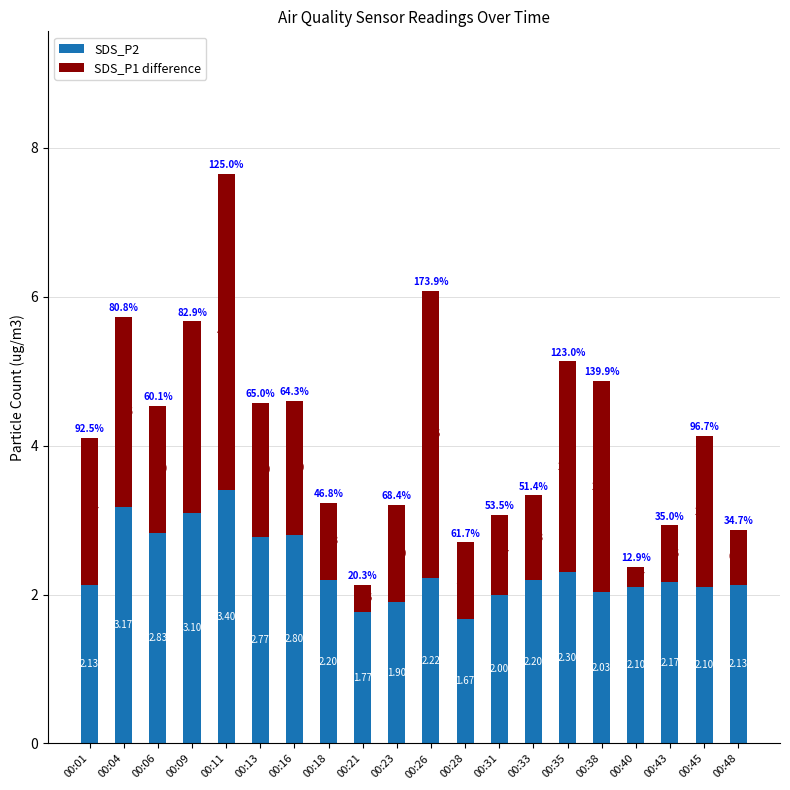

How many bars are there in total?

20